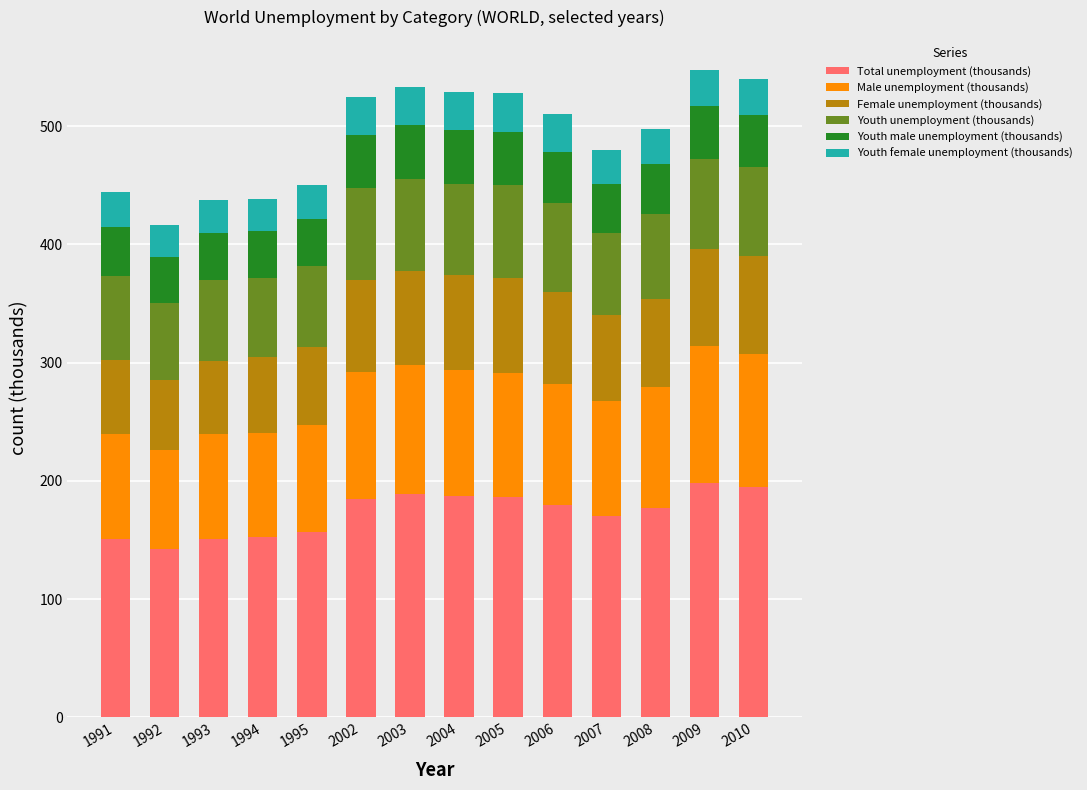

What is the maximum value for Total unemployment (thousands)?

197.9